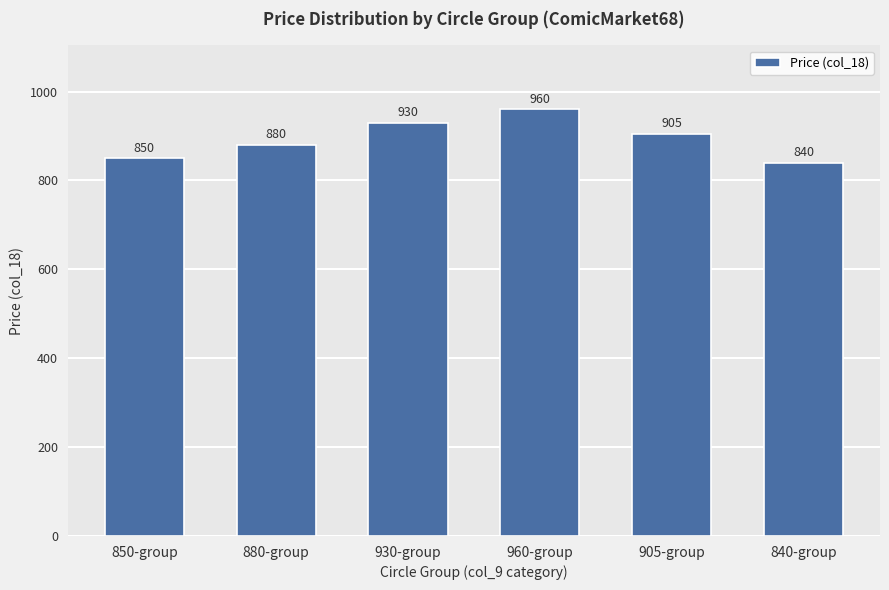

What is the label of the 3rd bar from the left?

930-group